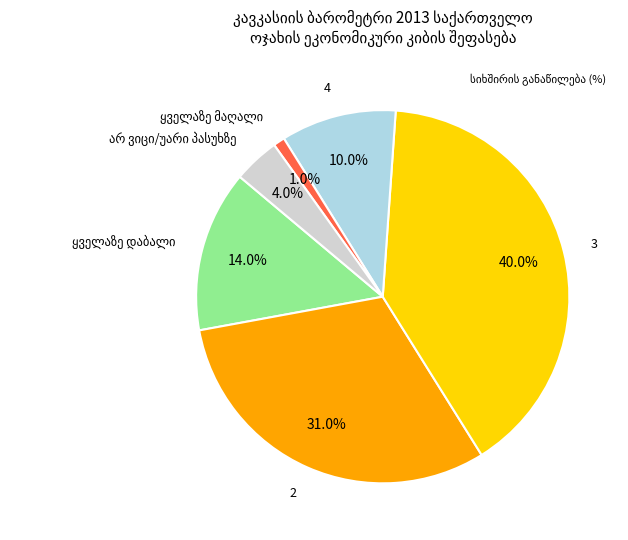

Does any single category account for the majority?

No